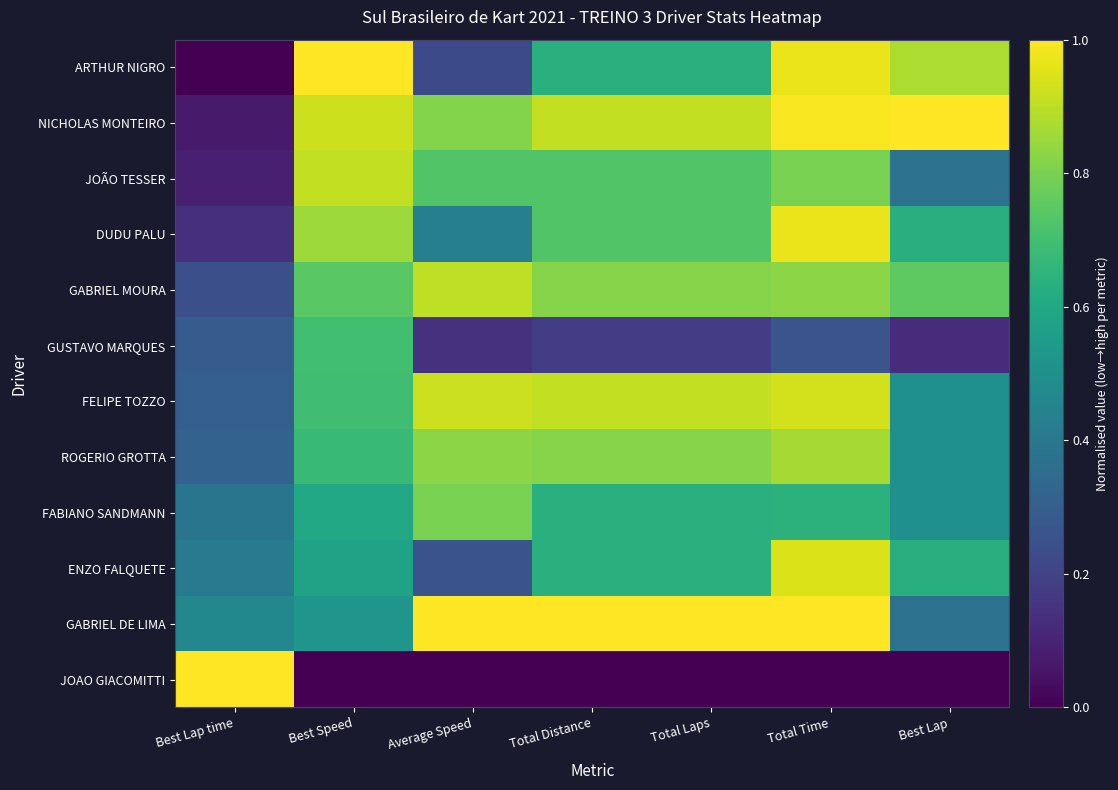

List the series in order of their peak value, highest first.

ARTHUR NIGRO, NICHOLAS MONTEIRO, GABRIEL DE LIMA, JOAO GIACOMITTI, DUDU PALU, ENZO FALQUETE, FELIPE TOZZO, JOÃO TESSER, GABRIEL MOURA, ROGERIO GROTTA, FABIANO SANDMANN, GUSTAVO MARQUES